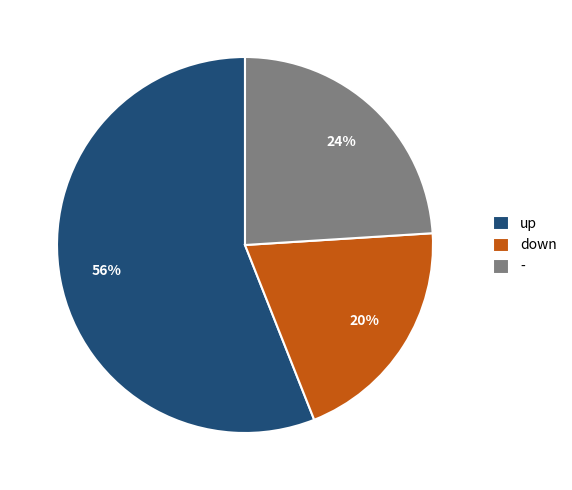

True or false: - accounts for 24% of the total.

True